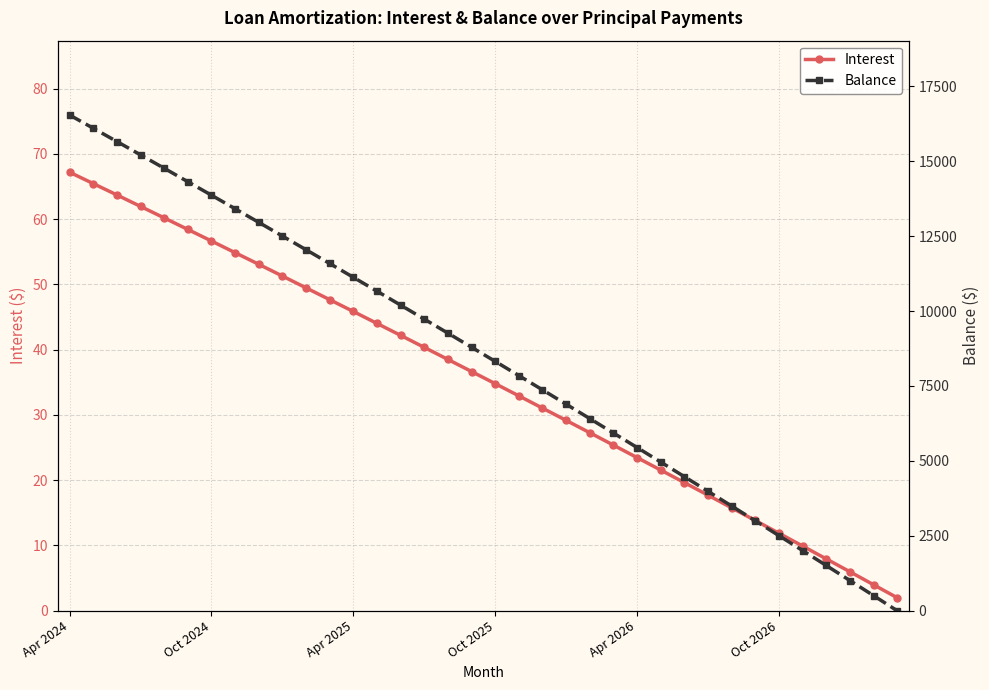

What is the value of the Interest point at the 25th from the left?

23.5